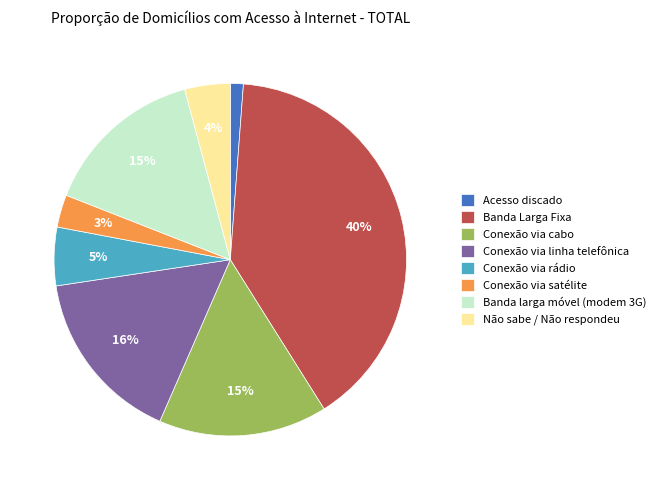

To the nearest percent, what is the difference between the Banda Larga Fixa and Acesso discado slice percentages?

39%